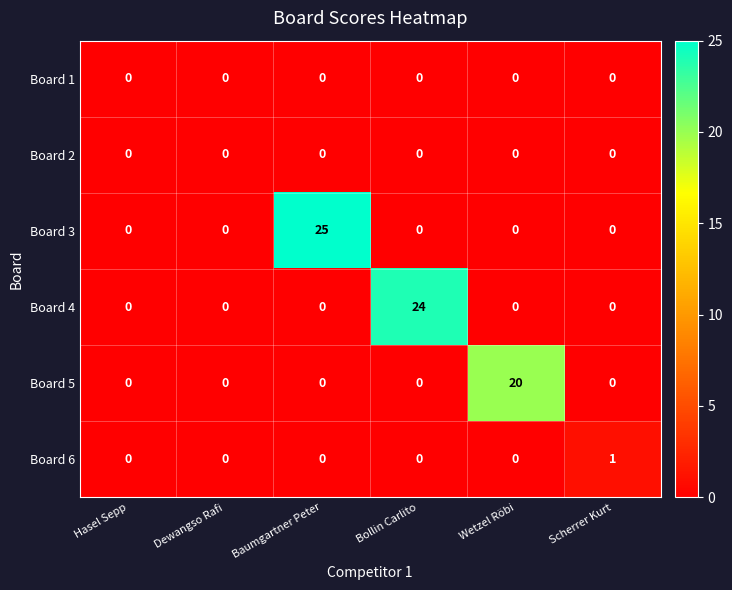

Count the number of categories in the chart.

6